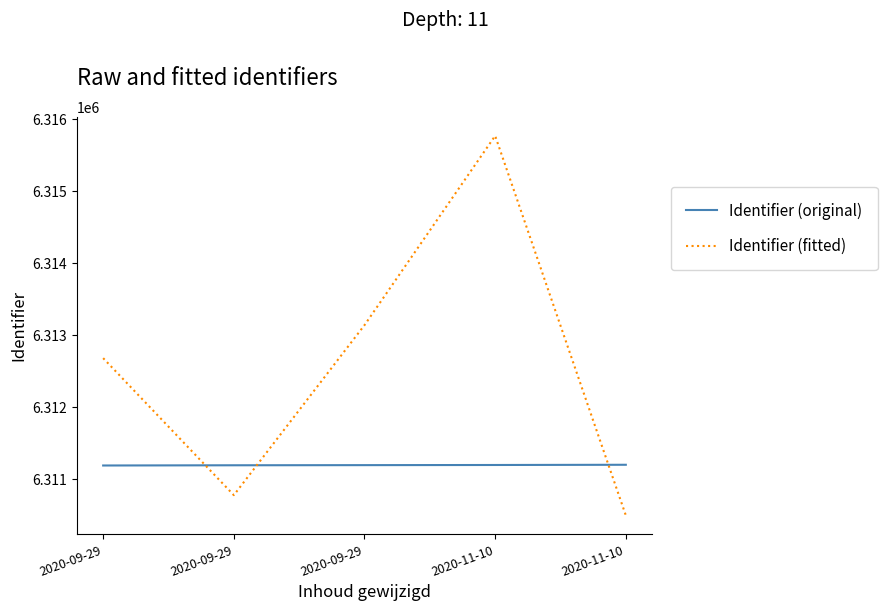

How many series are shown in this chart?

2